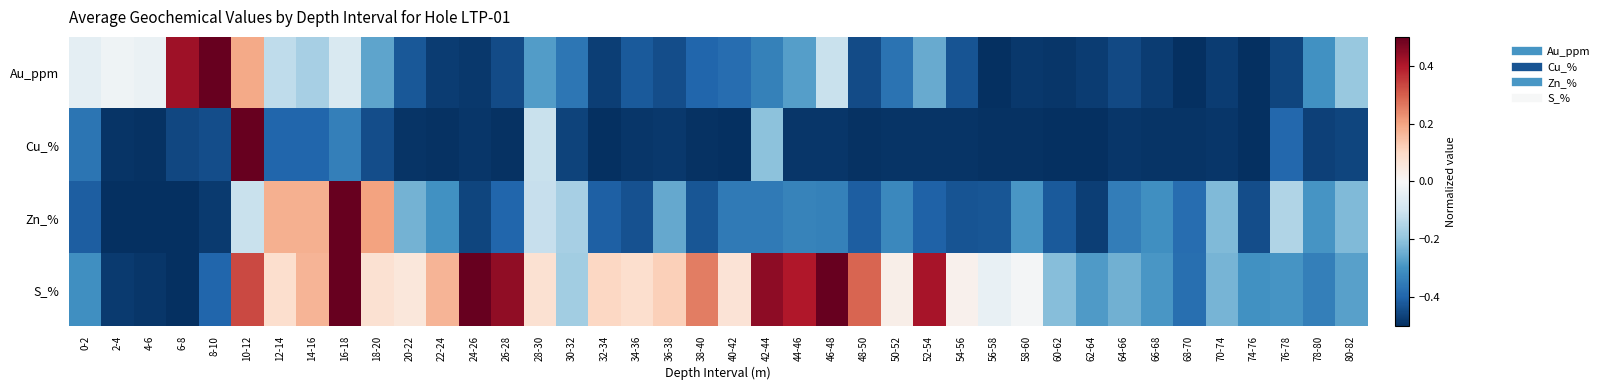

Reading left to right, extract all data points from this chart.

Au_ppm: 0-2=-0.0	2-4=-0.0	4-6=-0.0	6-8=0.4	8-10=0.5	10-12=0.2	12-14=-0.1	14-16=-0.2	16-18=-0.1	18-20=-0.3	20-22=-0.4	22-24=-0.5	24-26=-0.5	26-28=-0.4	28-30=-0.3	30-32=-0.4	32-34=-0.5	34-36=-0.4	36-38=-0.4	38-40=-0.4	40-42=-0.4	42-44=-0.3	44-46=-0.3	46-48=-0.1	48-50=-0.4	50-52=-0.4	52-54=-0.3	54-56=-0.4	56-58=-0.5	58-60=-0.5	60-62=-0.5	62-64=-0.5	64-66=-0.4	66-68=-0.5	68-70=-0.5	70-74=-0.5	74-76=-0.5	76-78=-0.5	78-80=-0.3	80-82=-0.2
Cu_%: 0-2=-0.4	2-4=-0.5	4-6=-0.5	6-8=-0.5	8-10=-0.4	10-12=0.5	12-14=-0.4	14-16=-0.4	16-18=-0.3	18-20=-0.4	20-22=-0.5	22-24=-0.5	24-26=-0.5	26-28=-0.5	28-30=-0.1	30-32=-0.5	32-34=-0.5	34-36=-0.5	36-38=-0.5	38-40=-0.5	40-42=-0.5	42-44=-0.2	44-46=-0.5	46-48=-0.5	48-50=-0.5	50-52=-0.5	52-54=-0.5	54-56=-0.5	56-58=-0.5	58-60=-0.5	60-62=-0.5	62-64=-0.5	64-66=-0.5	66-68=-0.5	68-70=-0.5	70-74=-0.5	74-76=-0.5	76-78=-0.4	78-80=-0.5	80-82=-0.5
Zn_%: 0-2=-0.4	2-4=-0.5	4-6=-0.5	6-8=-0.5	8-10=-0.5	10-12=-0.1	12-14=0.2	14-16=0.2	16-18=0.5	18-20=0.2	20-22=-0.2	22-24=-0.3	24-26=-0.5	26-28=-0.4	28-30=-0.1	30-32=-0.2	32-34=-0.4	34-36=-0.4	36-38=-0.3	38-40=-0.4	40-42=-0.4	42-44=-0.4	44-46=-0.3	46-48=-0.3	48-50=-0.4	50-52=-0.3	52-54=-0.4	54-56=-0.4	56-58=-0.4	58-60=-0.3	60-62=-0.4	62-64=-0.5	64-66=-0.3	66-68=-0.3	68-70=-0.4	70-74=-0.2	74-76=-0.4	76-78=-0.1	78-80=-0.3	80-82=-0.2
S_%: 0-2=-0.3	2-4=-0.5	4-6=-0.5	6-8=-0.5	8-10=-0.4	10-12=0.3	12-14=0.1	14-16=0.2	16-18=0.5	18-20=0.1	20-22=0.1	22-24=0.2	24-26=0.5	26-28=0.4	28-30=0.1	30-32=-0.2	32-34=0.1	34-36=0.1	36-38=0.1	38-40=0.3	40-42=0.1	42-44=0.4	44-46=0.4	46-48=0.5	48-50=0.3	50-52=0.0	52-54=0.4	54-56=0.0	56-58=-0.0	58-60=-0.0	60-62=-0.2	62-64=-0.3	64-66=-0.2	66-68=-0.3	68-70=-0.4	70-74=-0.2	74-76=-0.3	76-78=-0.3	78-80=-0.3	80-82=-0.3